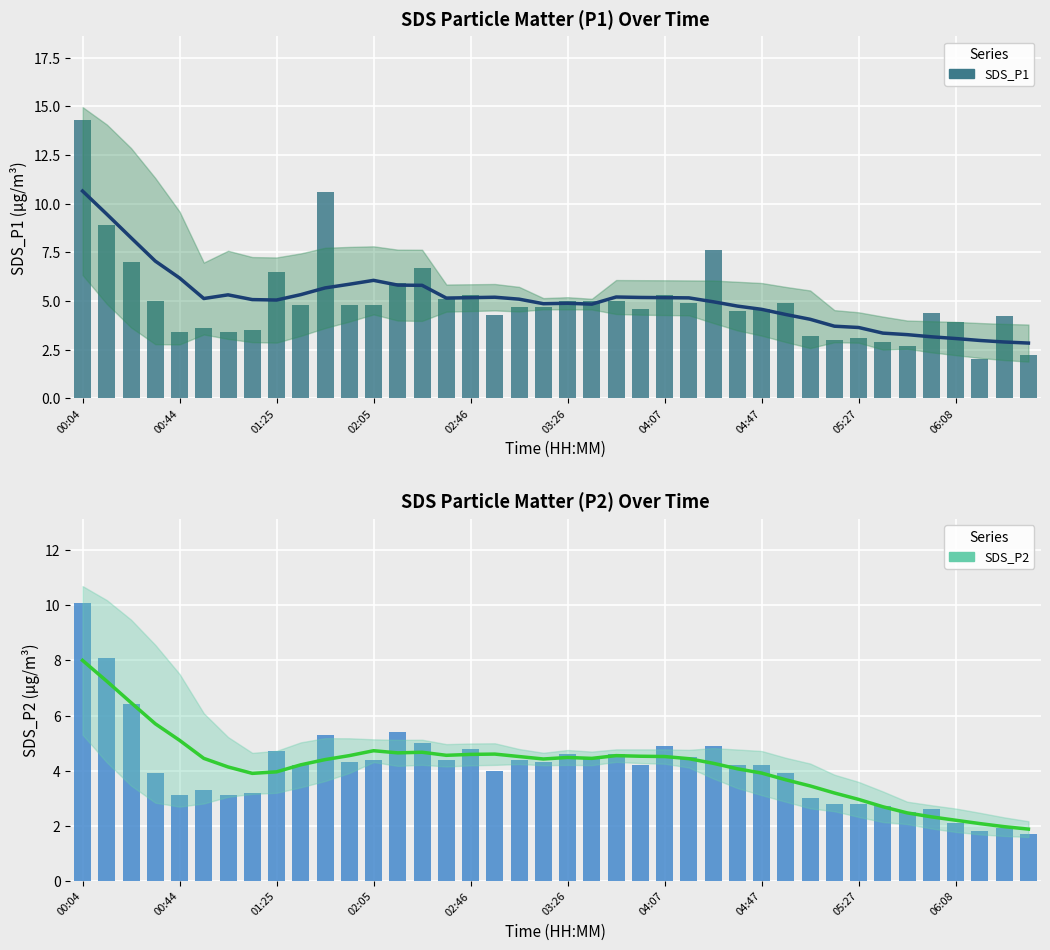

Between 02:05 and 17, which series saw the biggest shift?

SDS_P1